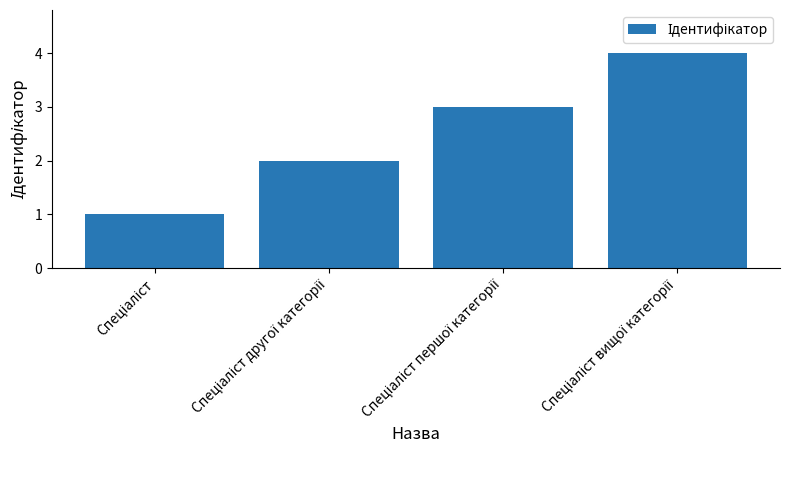

How many values are below 3?

2